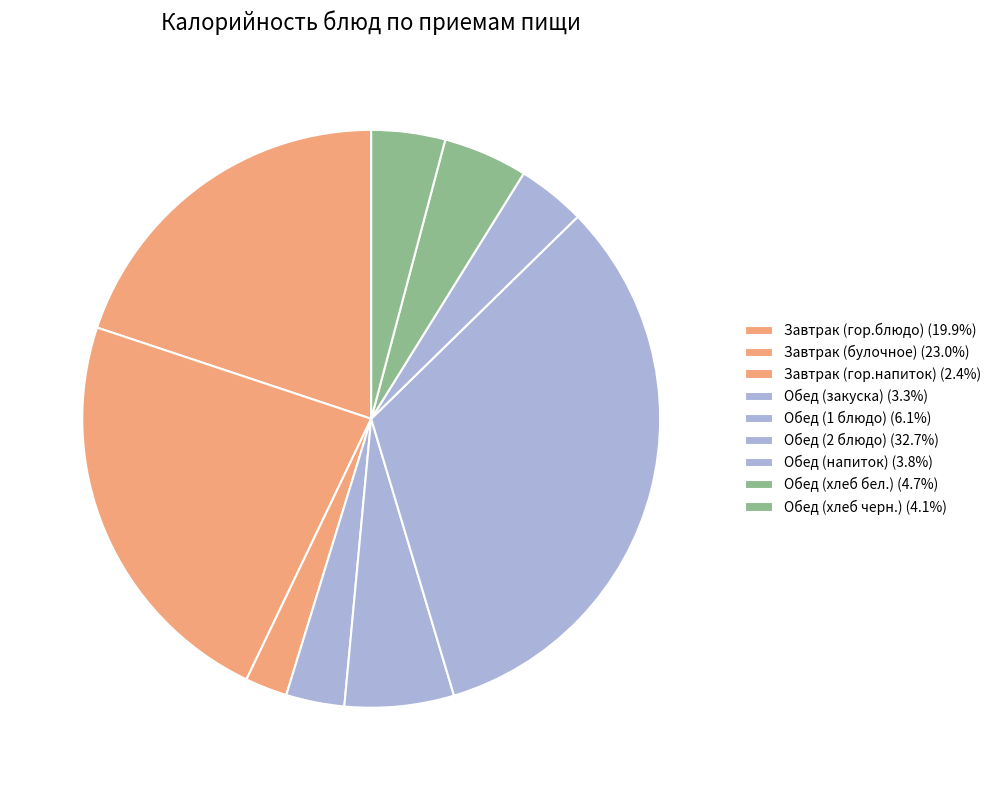

How many segments does this pie chart have?

9